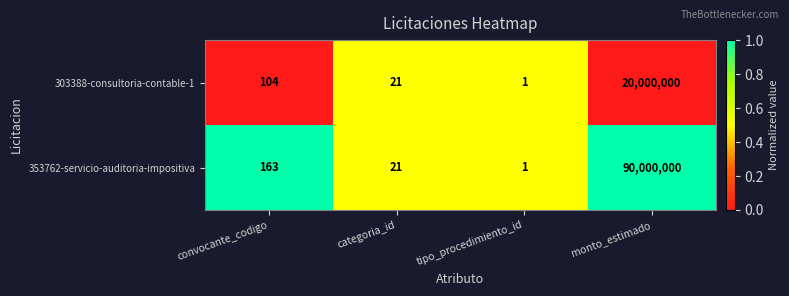

What is the difference between the maximum and minimum values in the 303388-consultoria-contable-1 series?

19999999